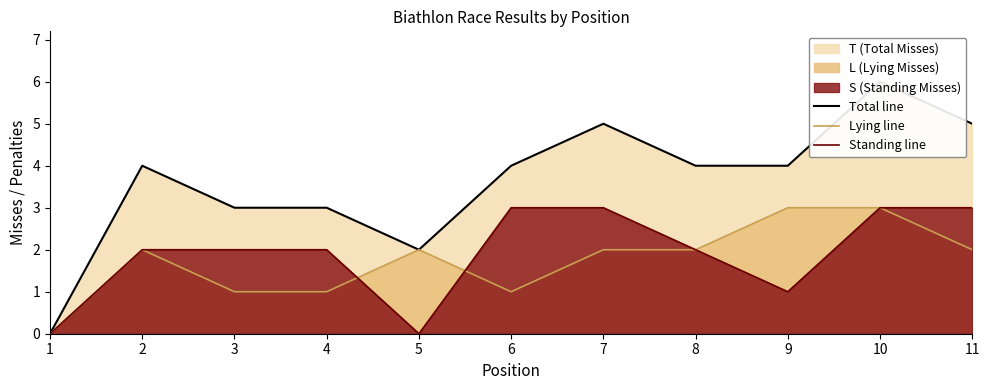

Where does the Lying line series first go above 2?

9